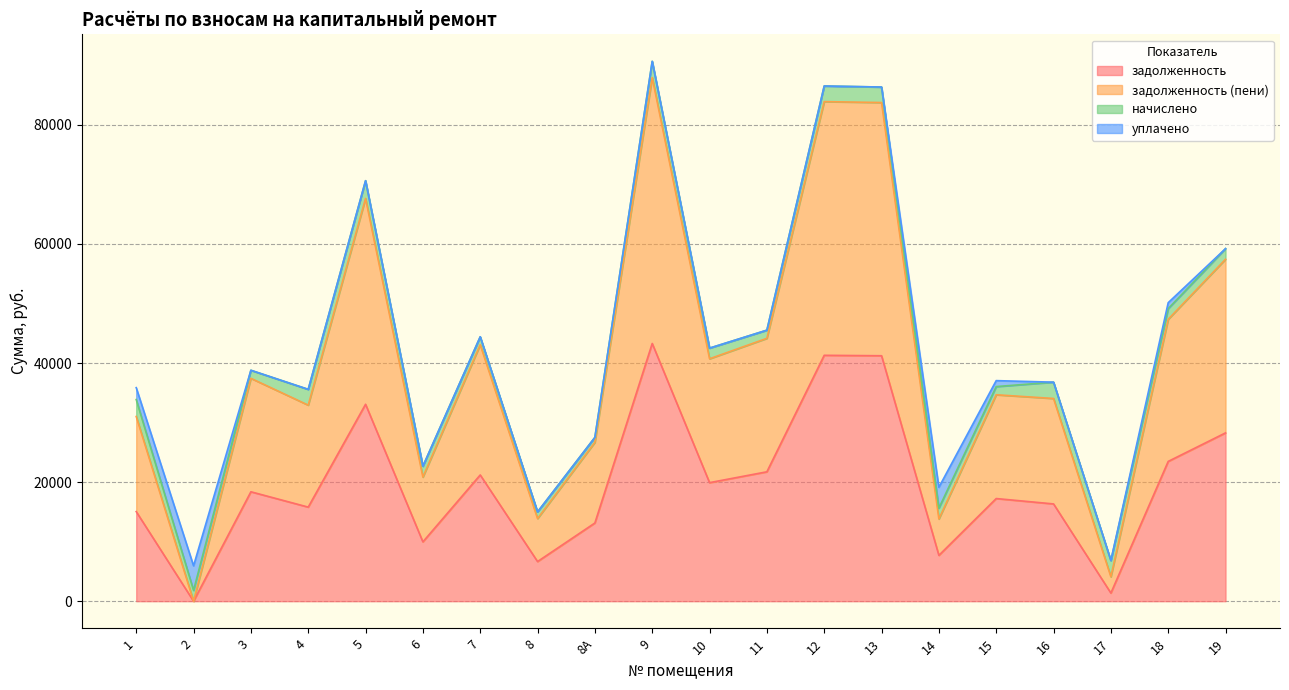

At which category does задолженность reach its first local peak?

3